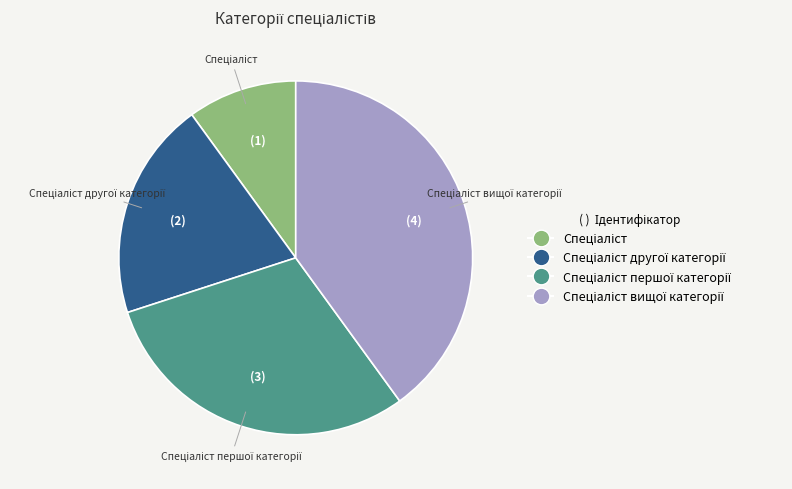

Is there any slice that represents more than half of the pie?

No